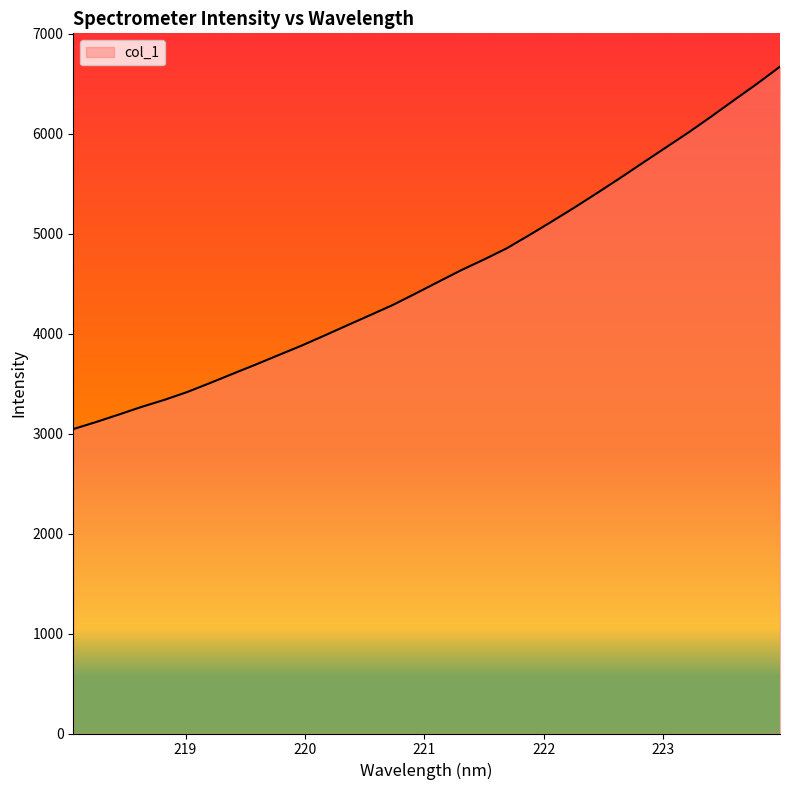

True or false: the data has more than 1 interior local peaks.

False